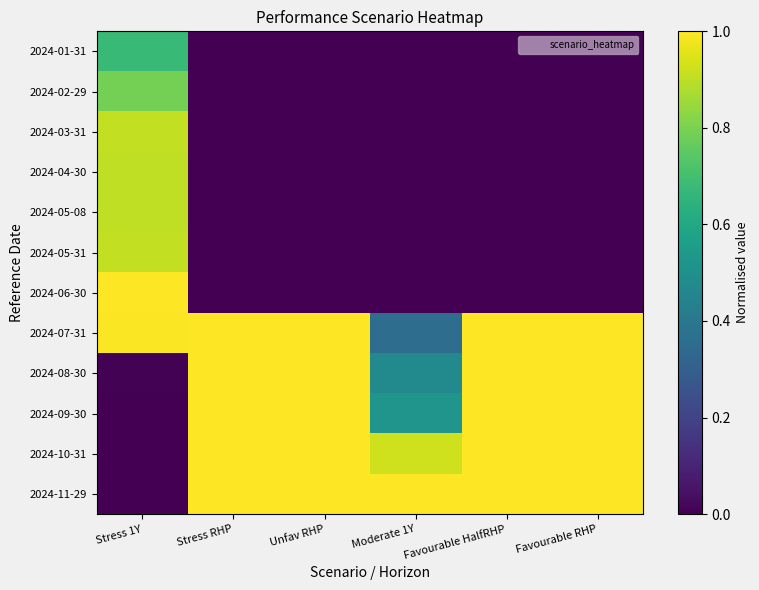

Reading left to right, transcribe all the data shown in this chart.

2024-01-31: Stress 1Y=0.7	Stress RHP=0.0	Unfav RHP=0.0	Moderate 1Y=0.0	Favourable HalfRHP=0.0	Favourable RHP=0.0
2024-02-29: Stress 1Y=0.8	Stress RHP=0.0	Unfav RHP=0.0	Moderate 1Y=0.0	Favourable HalfRHP=0.0	Favourable RHP=0.0
2024-03-31: Stress 1Y=0.9	Stress RHP=0.0	Unfav RHP=0.0	Moderate 1Y=0.0	Favourable HalfRHP=0.0	Favourable RHP=0.0
2024-04-30: Stress 1Y=0.9	Stress RHP=0.0	Unfav RHP=0.0	Moderate 1Y=0.0	Favourable HalfRHP=0.0	Favourable RHP=0.0
2024-05-08: Stress 1Y=0.9	Stress RHP=0.0	Unfav RHP=0.0	Moderate 1Y=0.0	Favourable HalfRHP=0.0	Favourable RHP=0.0
2024-05-31: Stress 1Y=0.9	Stress RHP=0.0	Unfav RHP=0.0	Moderate 1Y=0.0	Favourable HalfRHP=0.0	Favourable RHP=0.0
2024-06-30: Stress 1Y=1.0	Stress RHP=0.0	Unfav RHP=0.0	Moderate 1Y=0.0	Favourable HalfRHP=0.0	Favourable RHP=0.0
2024-07-31: Stress 1Y=1.0	Stress RHP=1.0	Unfav RHP=1.0	Moderate 1Y=0.4	Favourable HalfRHP=1.0	Favourable RHP=1.0
2024-08-30: Stress 1Y=0.0	Stress RHP=1.0	Unfav RHP=1.0	Moderate 1Y=0.5	Favourable HalfRHP=1.0	Favourable RHP=1.0
2024-09-30: Stress 1Y=0.0	Stress RHP=1.0	Unfav RHP=1.0	Moderate 1Y=0.5	Favourable HalfRHP=1.0	Favourable RHP=1.0
2024-10-31: Stress 1Y=0.0	Stress RHP=1.0	Unfav RHP=1.0	Moderate 1Y=0.9	Favourable HalfRHP=1.0	Favourable RHP=1.0
2024-11-29: Stress 1Y=0.0	Stress RHP=1.0	Unfav RHP=1.0	Moderate 1Y=1.0	Favourable HalfRHP=1.0	Favourable RHP=1.0